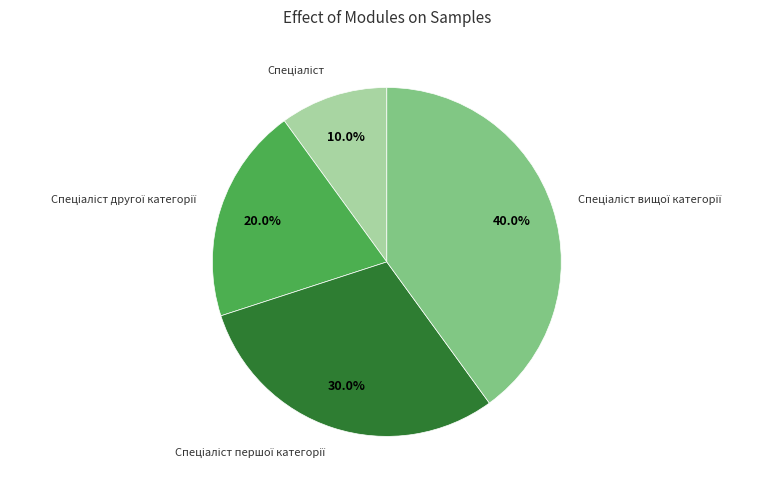

Is there a majority slice in this chart?

No